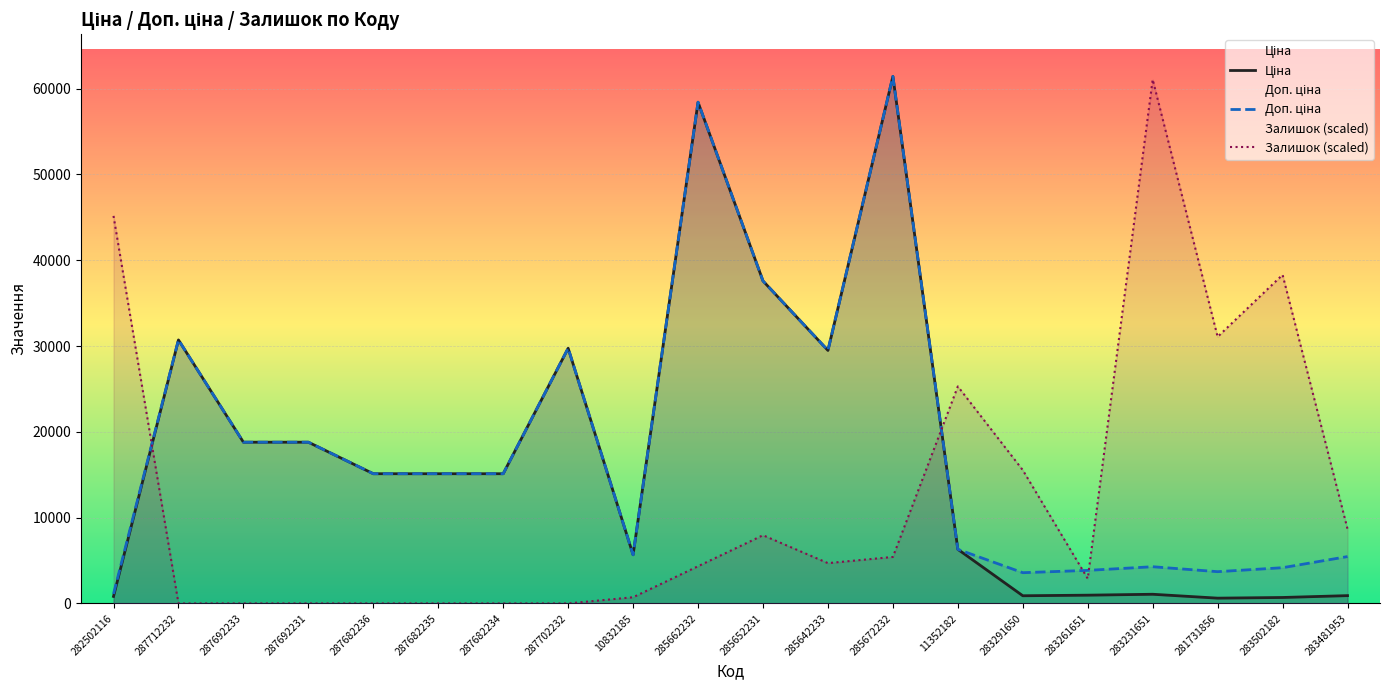

Where is the first local minimum for Доп. ціна?

10832185